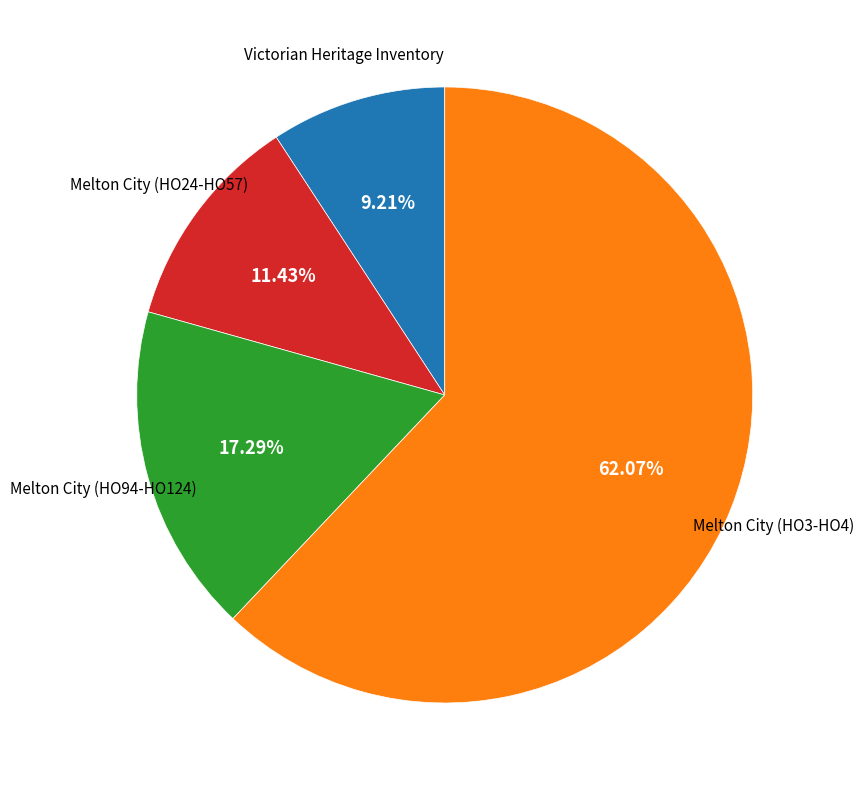

Is there a majority slice in this chart?

Yes